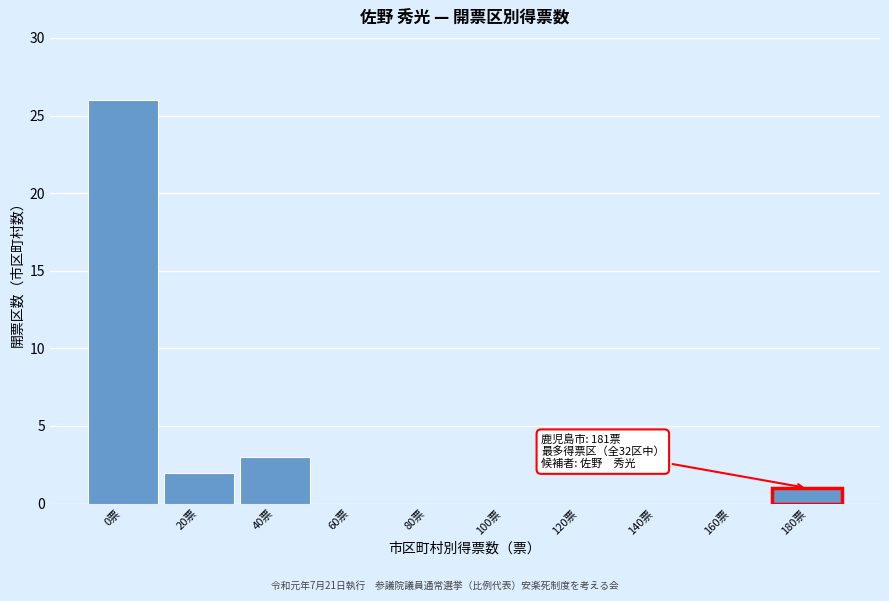

Reading left to right, extract all data points from this chart.

0票=26	20票=2	40票=3	60票=0	80票=0	100票=0	120票=0	140票=0	160票=0	180票=1